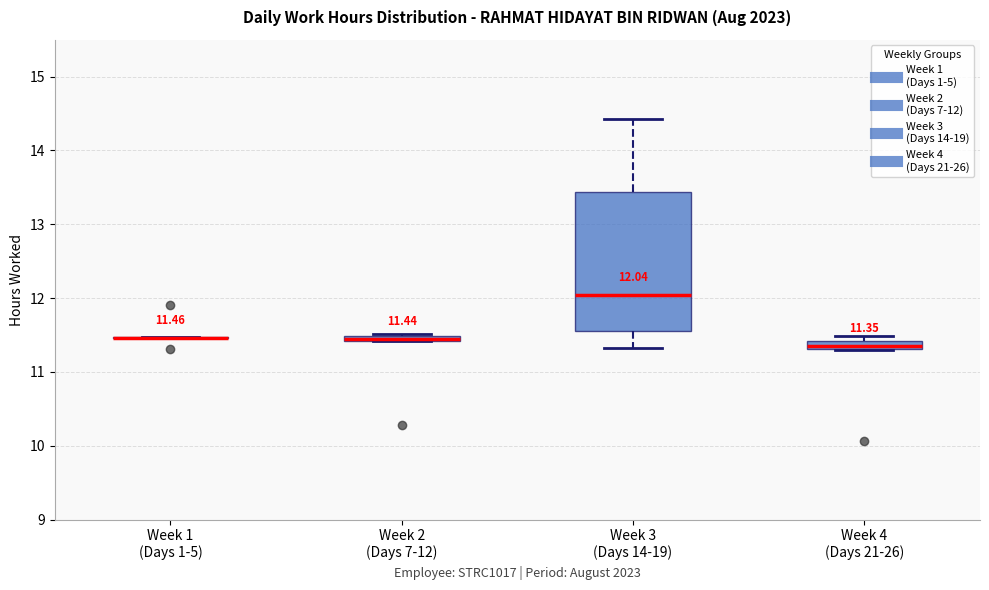

Which box is the tallest, from its lower edge to its upper edge?

Week 3 (Days 14-19)